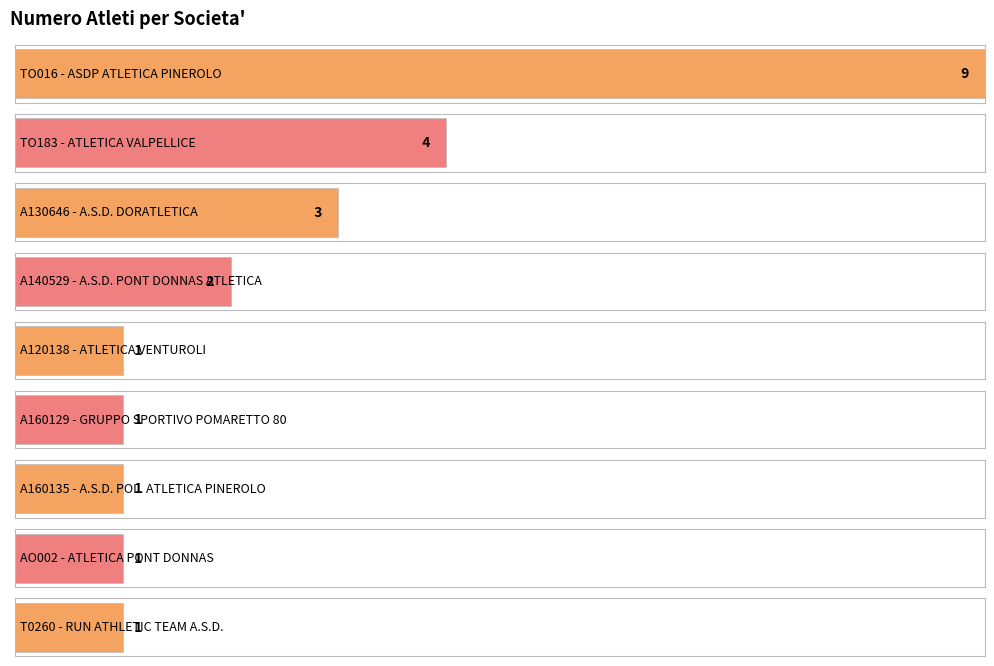

At which category does the chart reach its minimum across all series?

A120138 - ATLETICA VENTUROLI